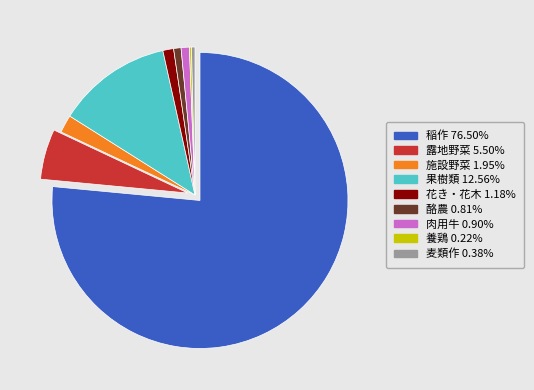

Approximately how many times larger is the value at 露地野菜 compared to 花き・花木?

4.7